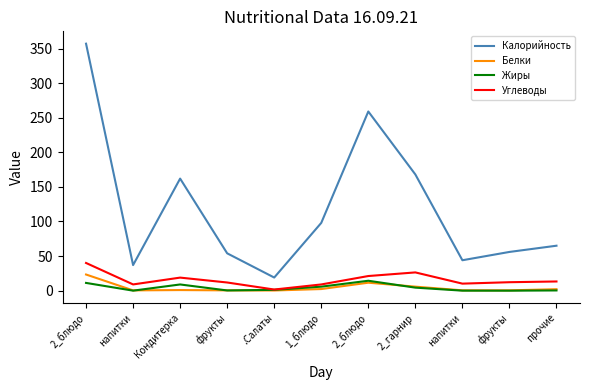

Which has a higher value, фрукты or фрукты?

фрукты